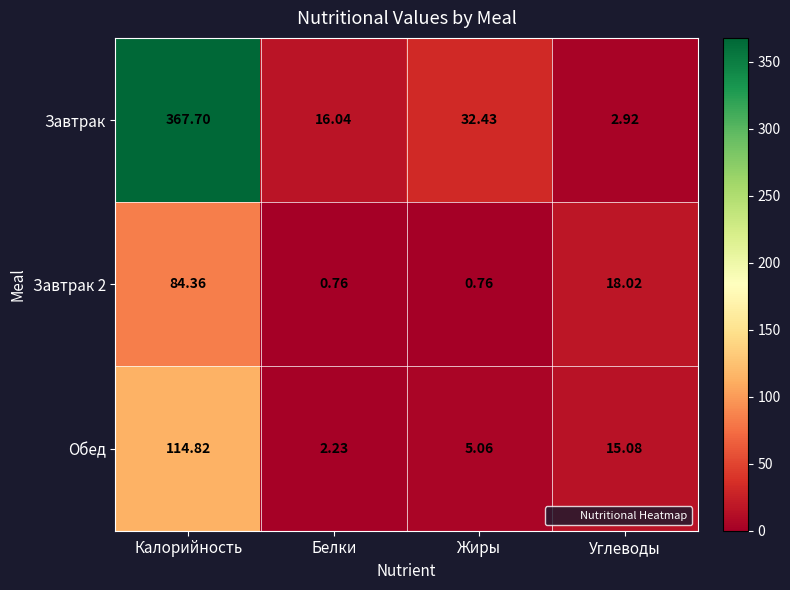

Is the value of Завтрак 2 at Калорийность greater than the value of Обед at Жиры?

Yes